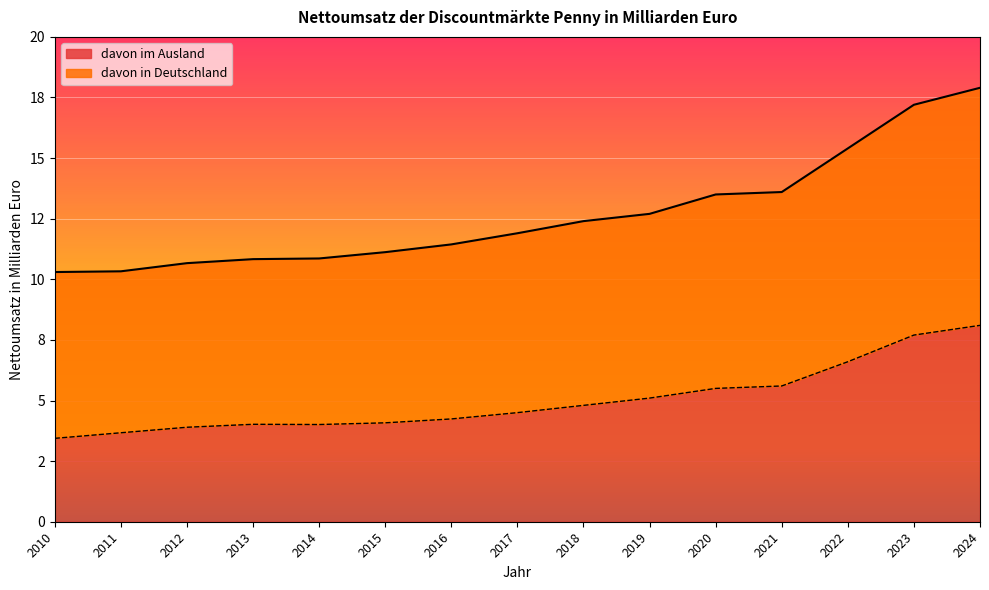

What is the average value of the davon in Deutschland series?

12.7